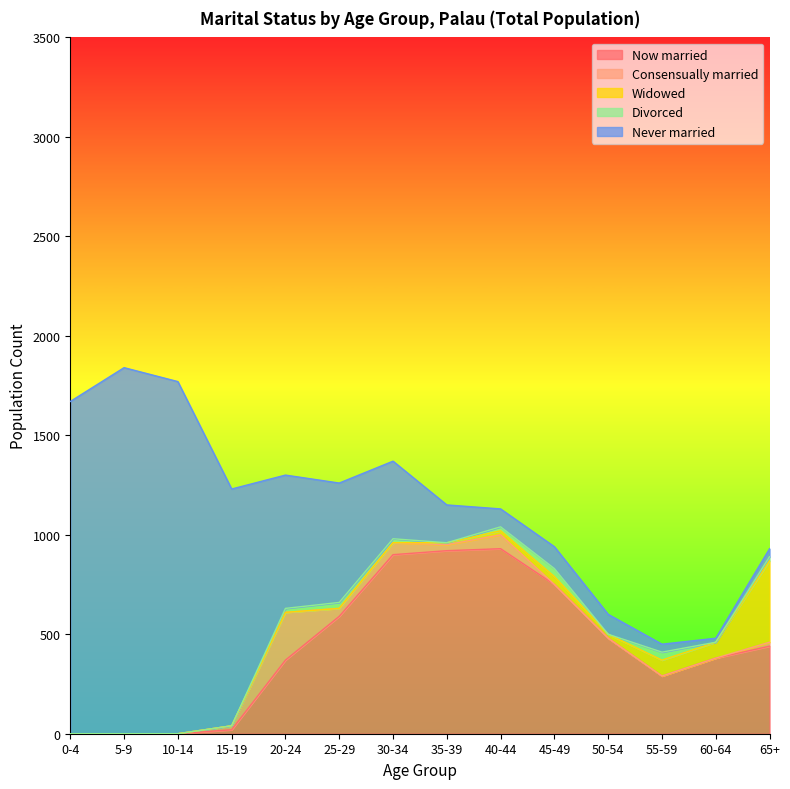

Which series changed the most between 15-19 and 40-44?

Never married